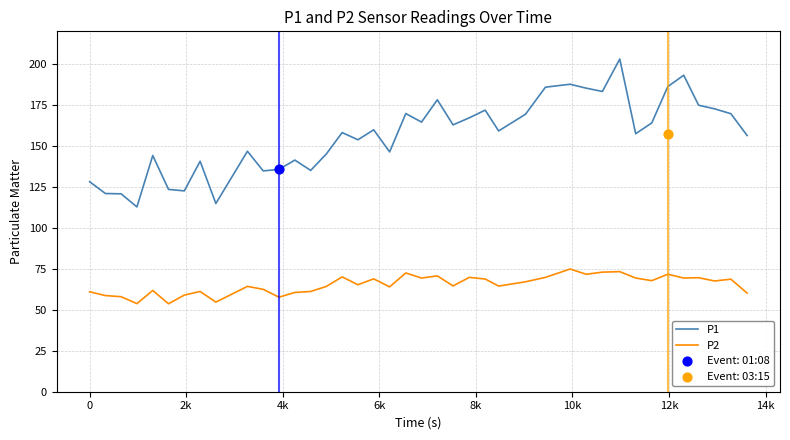

What are all the series names shown in the legend?

P1, P2